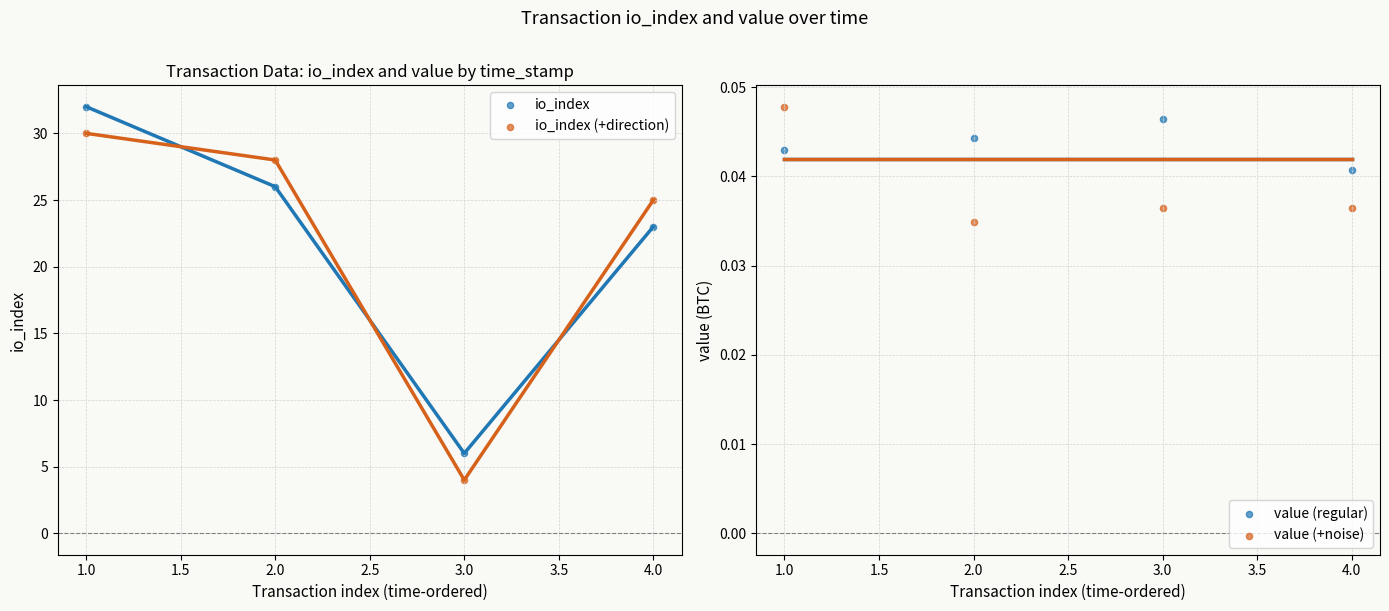

At how many categories does at least one series exceed 30?

1